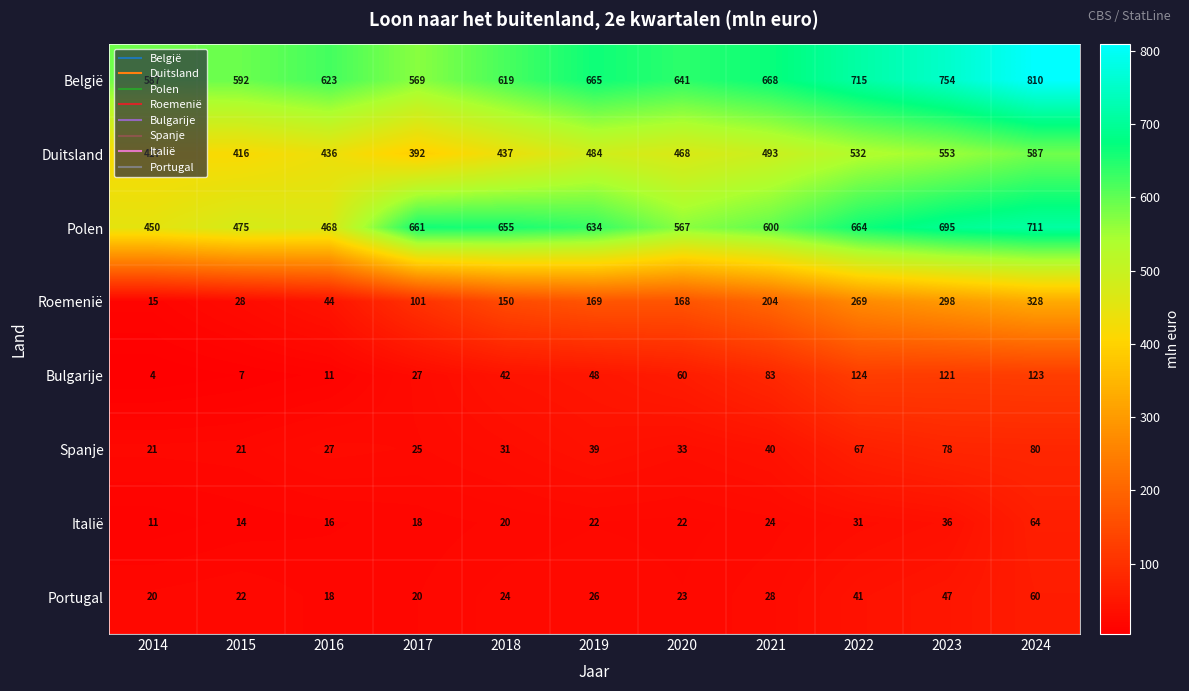

Rank the series at 2014 from lowest to highest value.

Bulgarije, Italië, Roemenië, Portugal, Spanje, Duitsland, Polen, België